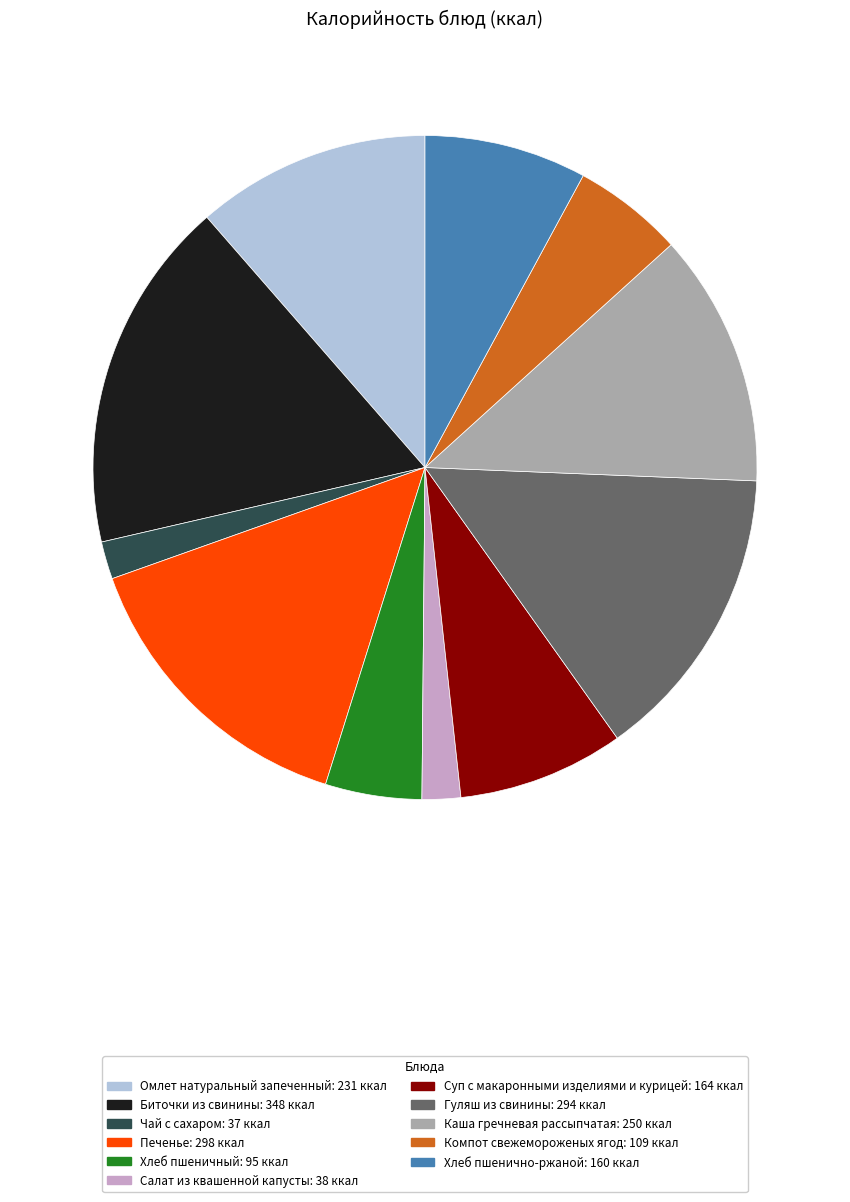

Approximately how many times larger is the value at Хлеб пшеничный compared to Суп с макаронными изделиями и курицей?

0.6